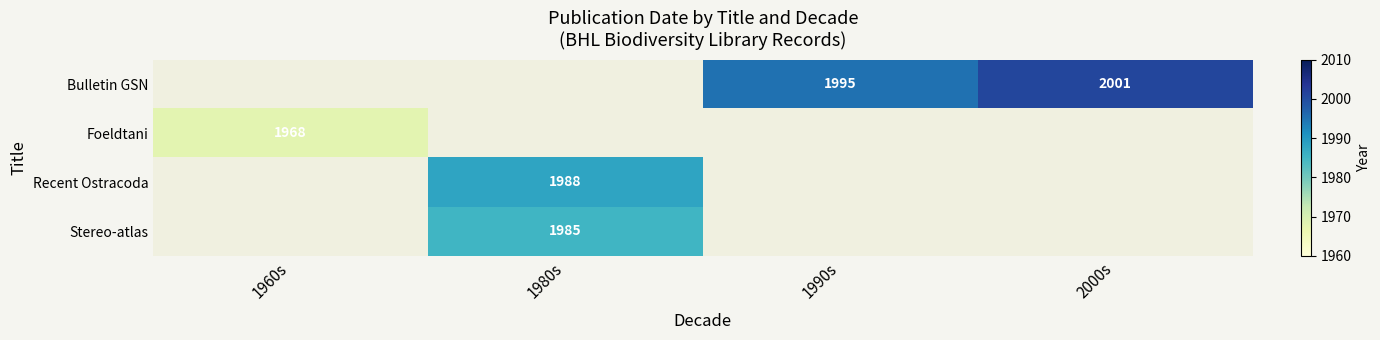

True or false: Bulletin GSN has a value of 2001 at 2000s.

True